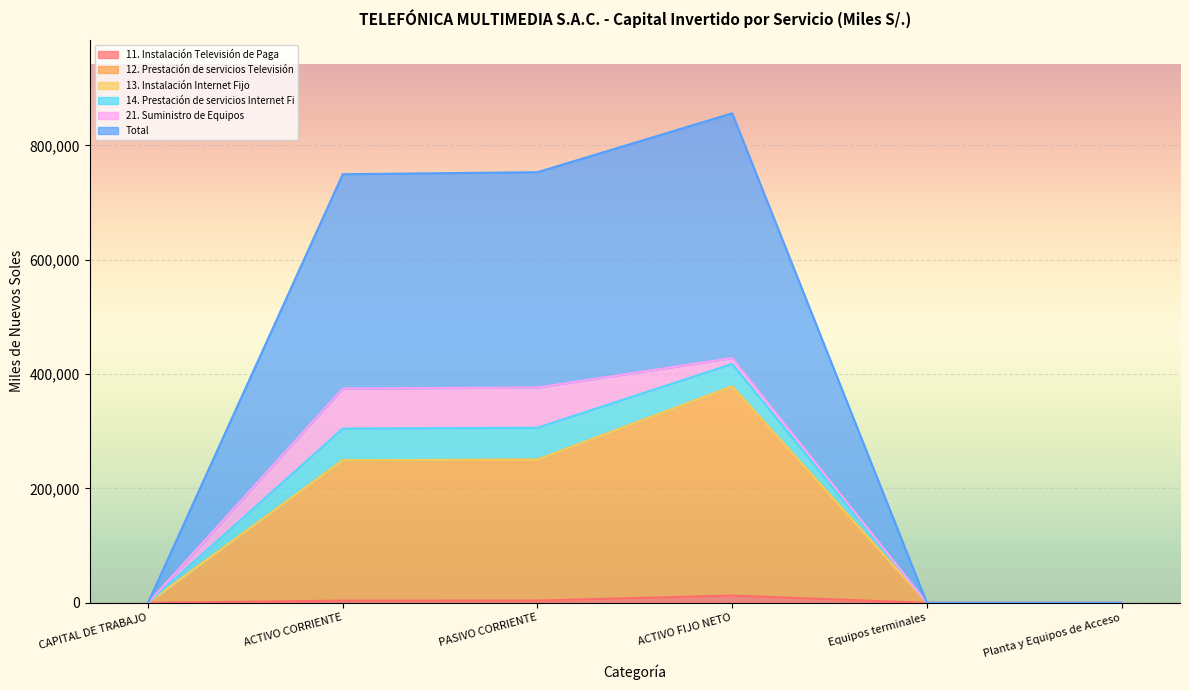

Does the chart display data point markers on the line(s)?

No